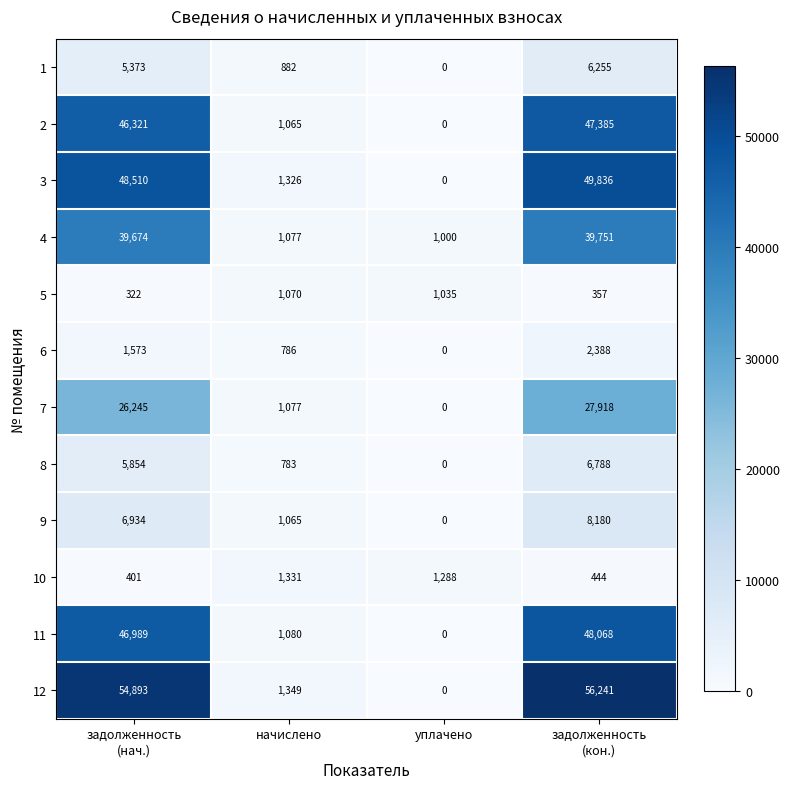

At which category does the chart reach its peak across all series?

задолженность
(кон.)